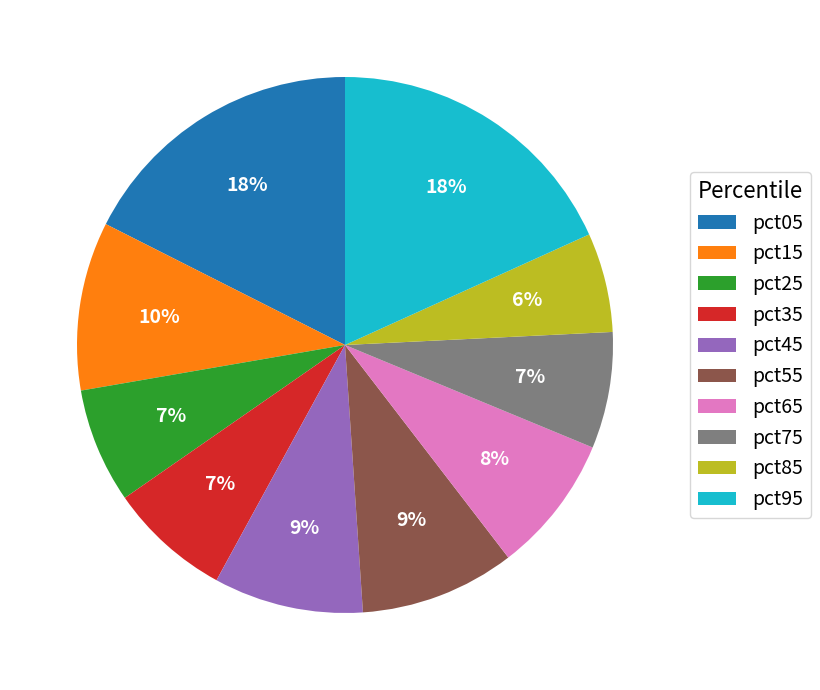

Do pct45 and pct15 together represent more than half of the pie?

No